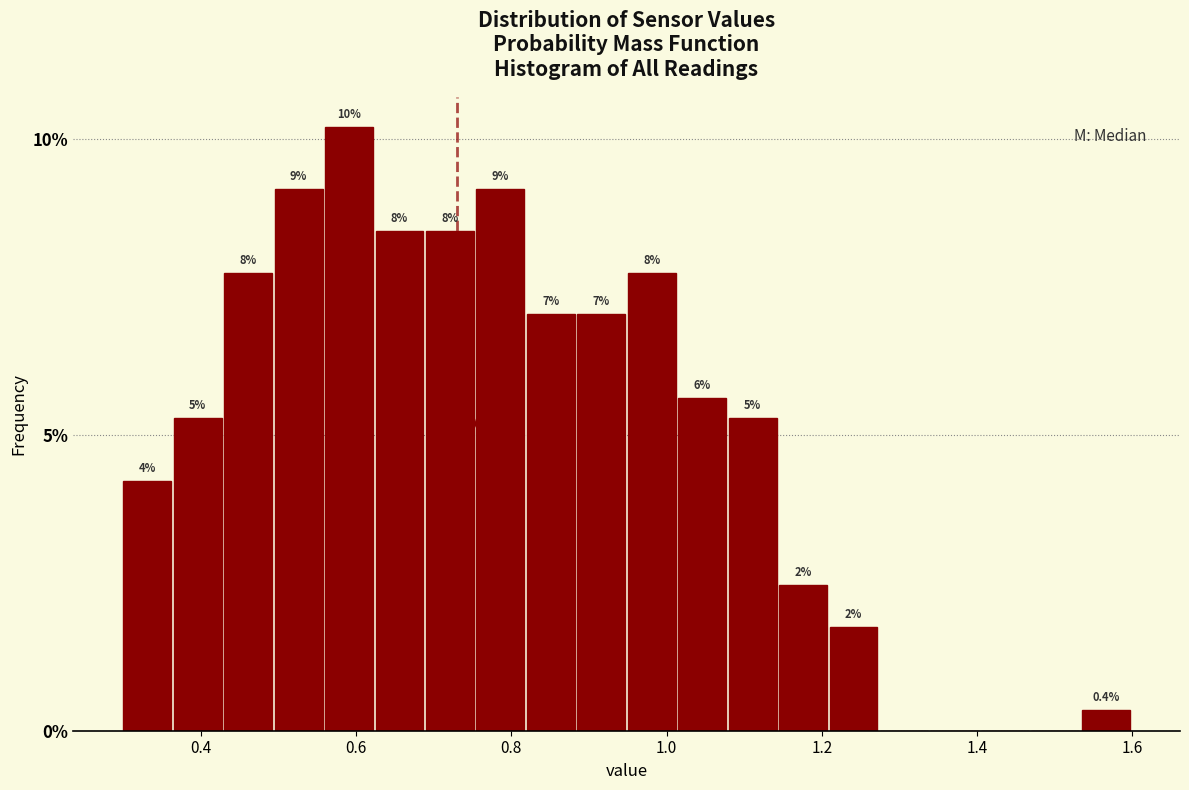

Read against the x-axis, roughly where is the centre of the tallest bar?

0.60